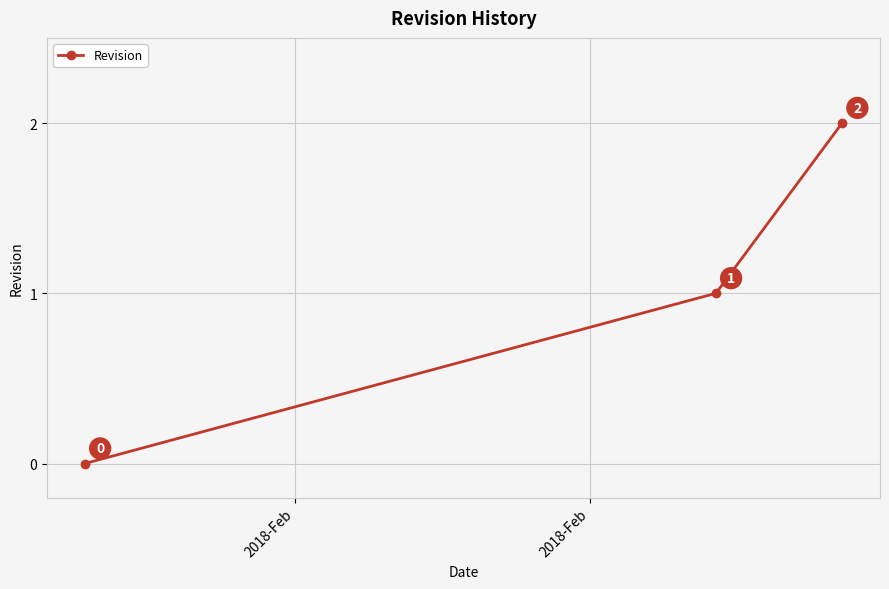

What is the value of the 2nd point from the left?

1